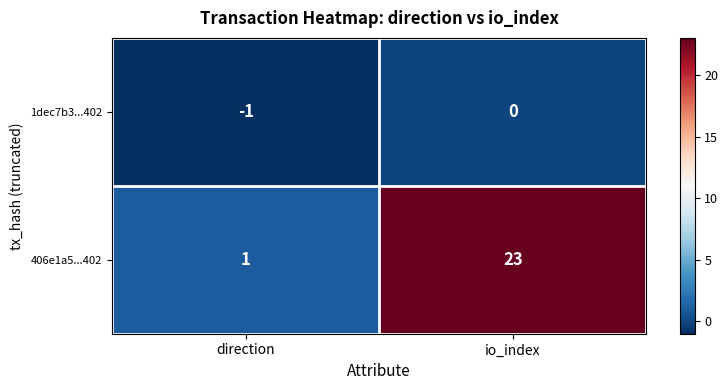

Rank the series by their average value, from lowest to highest.

1dec7b3...402, 406e1a5...402